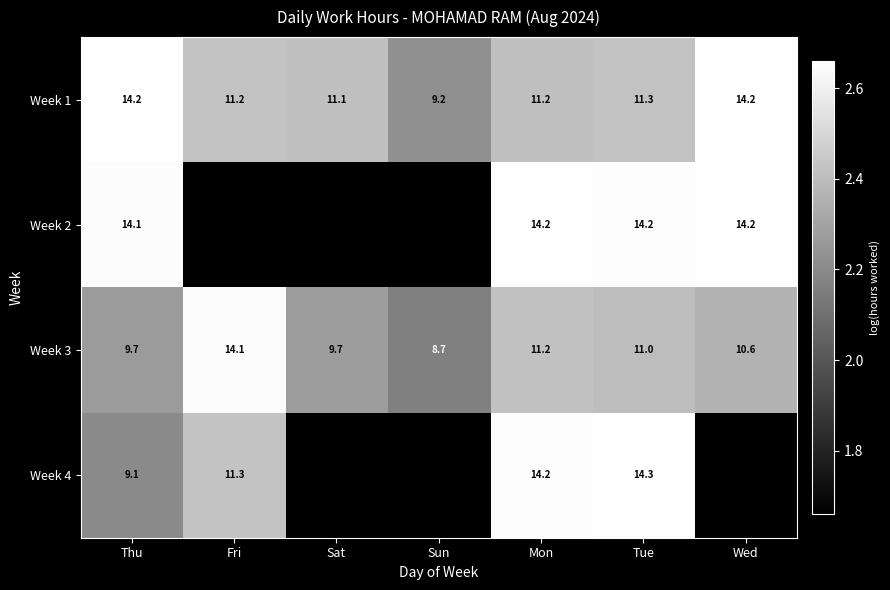

Is the value of Week 4 at Tue greater than the value of Week 1 at Tue?

Yes